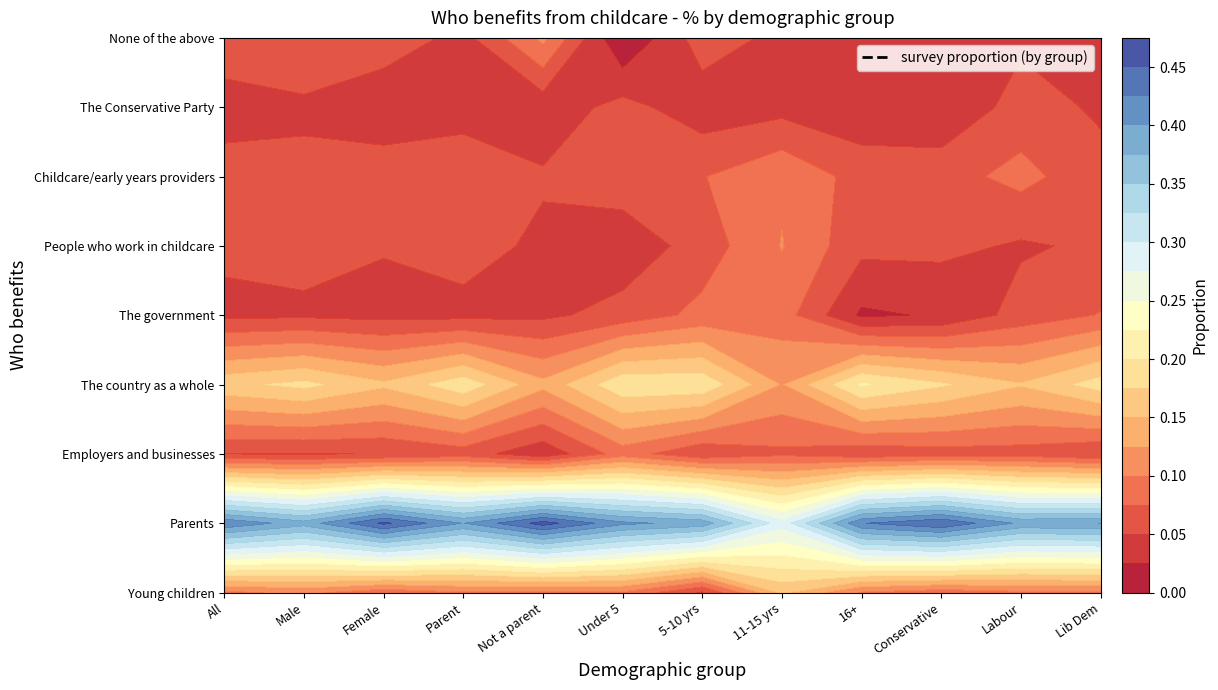

How many positive values does the None of the above series have?

11